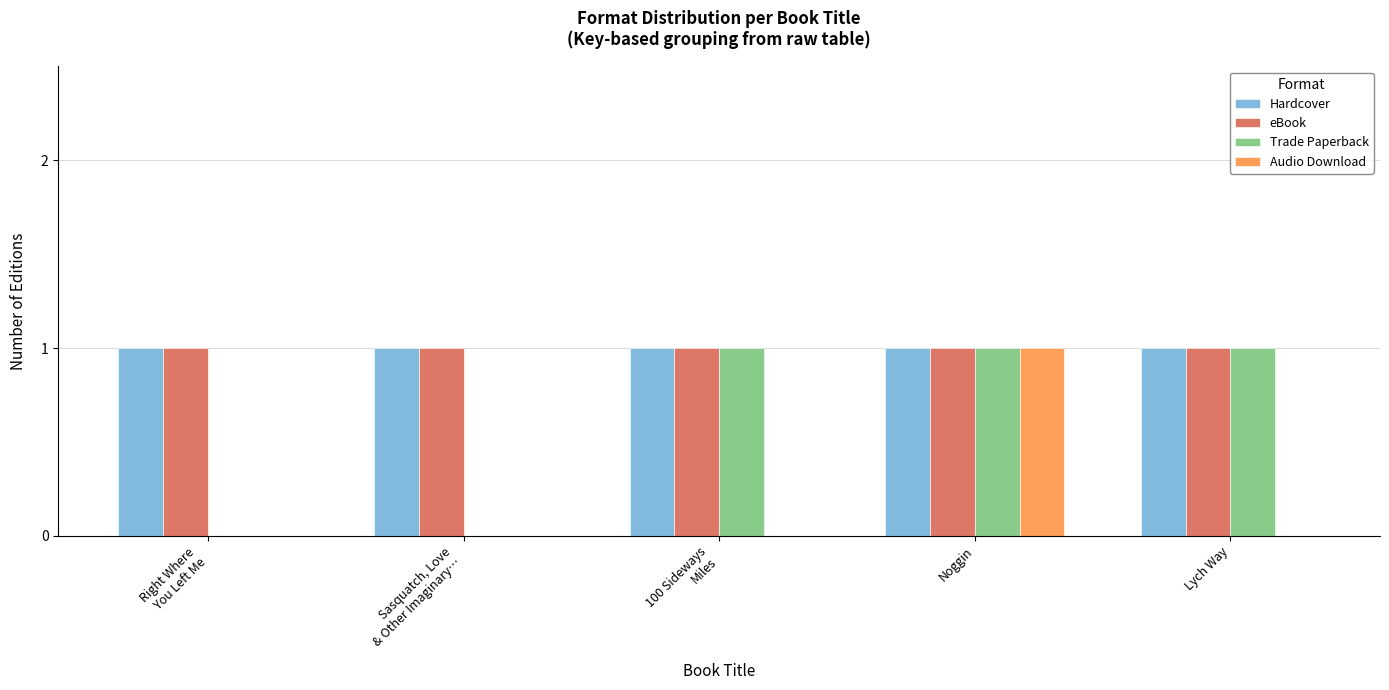

The eBook series shows 2 at Noggin. True or false?

False